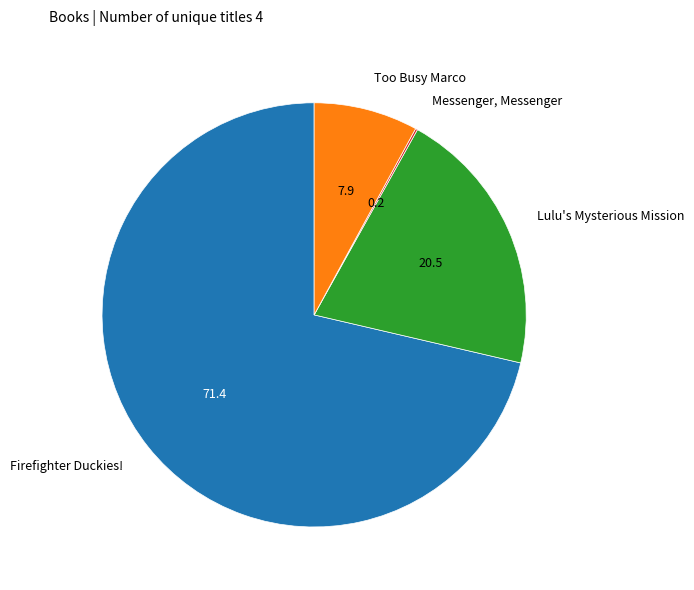

Which has a higher value, Too Busy Marco or Firefighter Duckies!?

Firefighter Duckies!